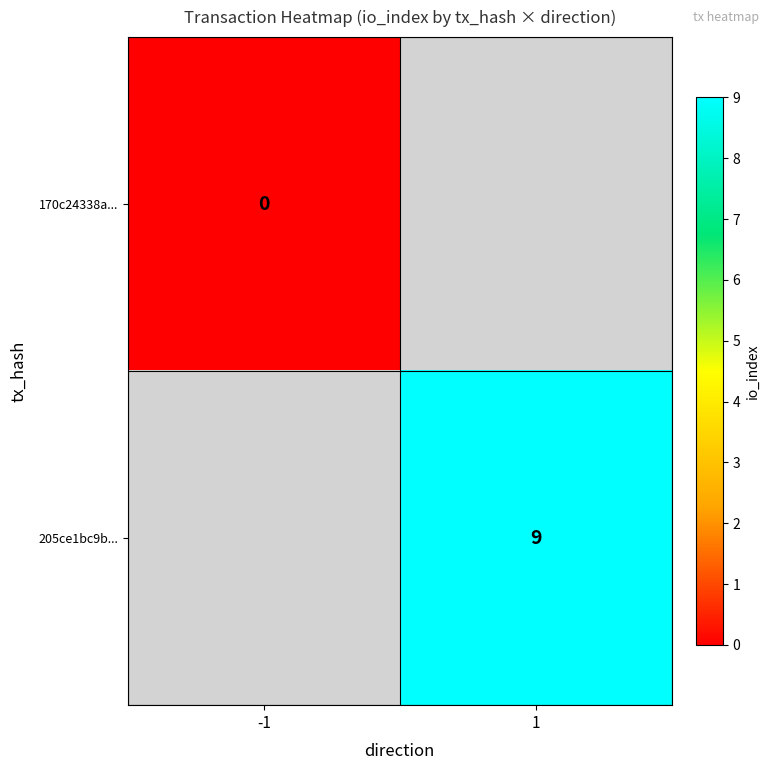

The value of 205ce1bc9b... at 1 is 5.6. True or false?

False